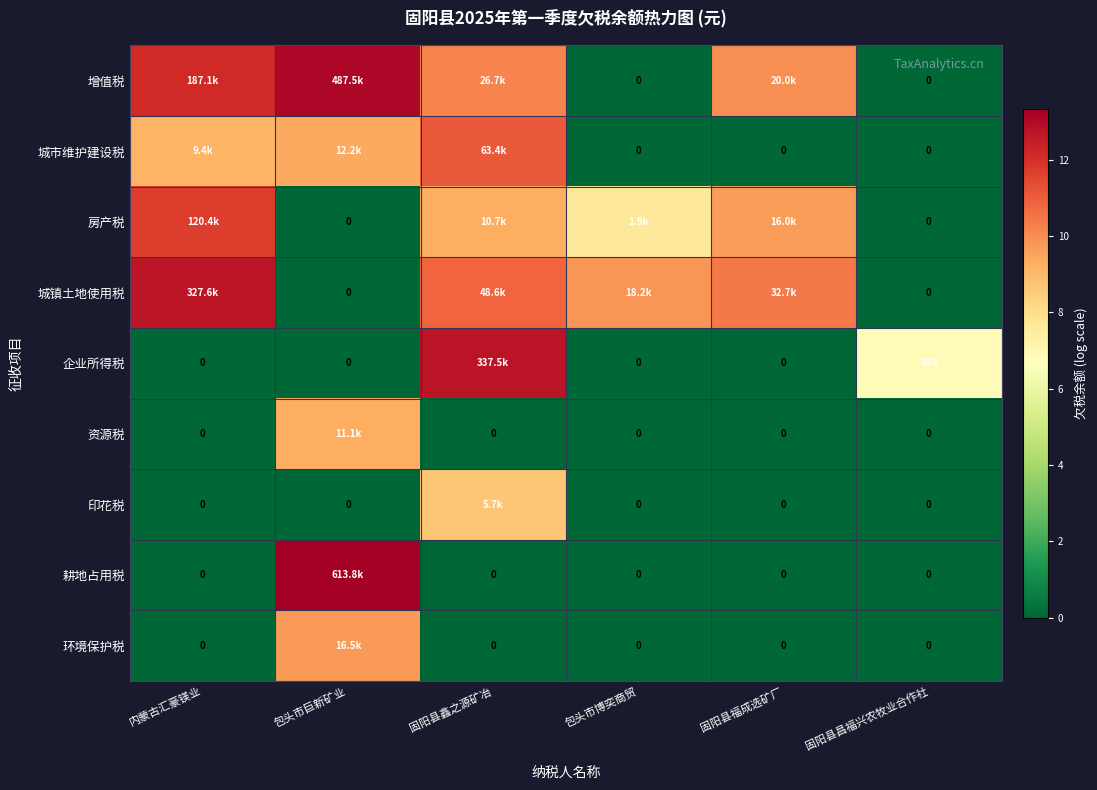

The value of 环境保护税 at 包头市博奕商贸 is 0.0. True or false?

True